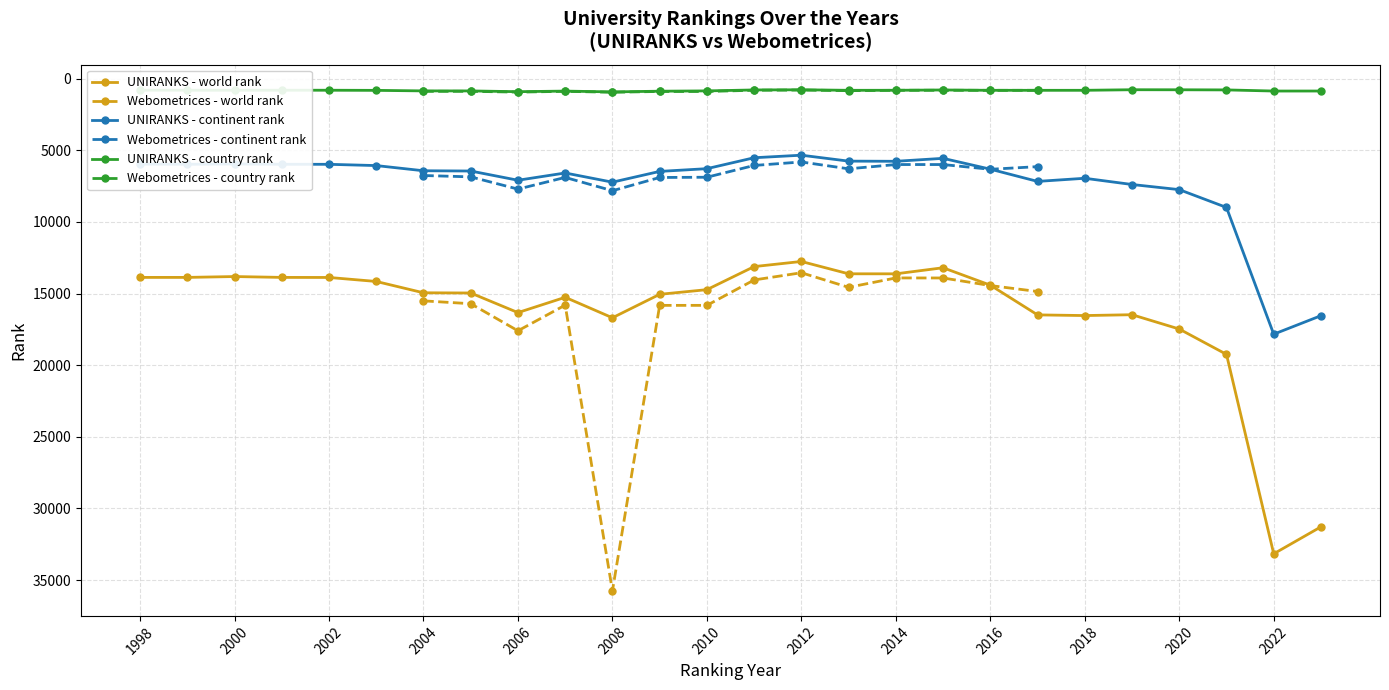

True or false: UNIRANKS - continent rank and UNIRANKS - country rank intersect in this chart.

False